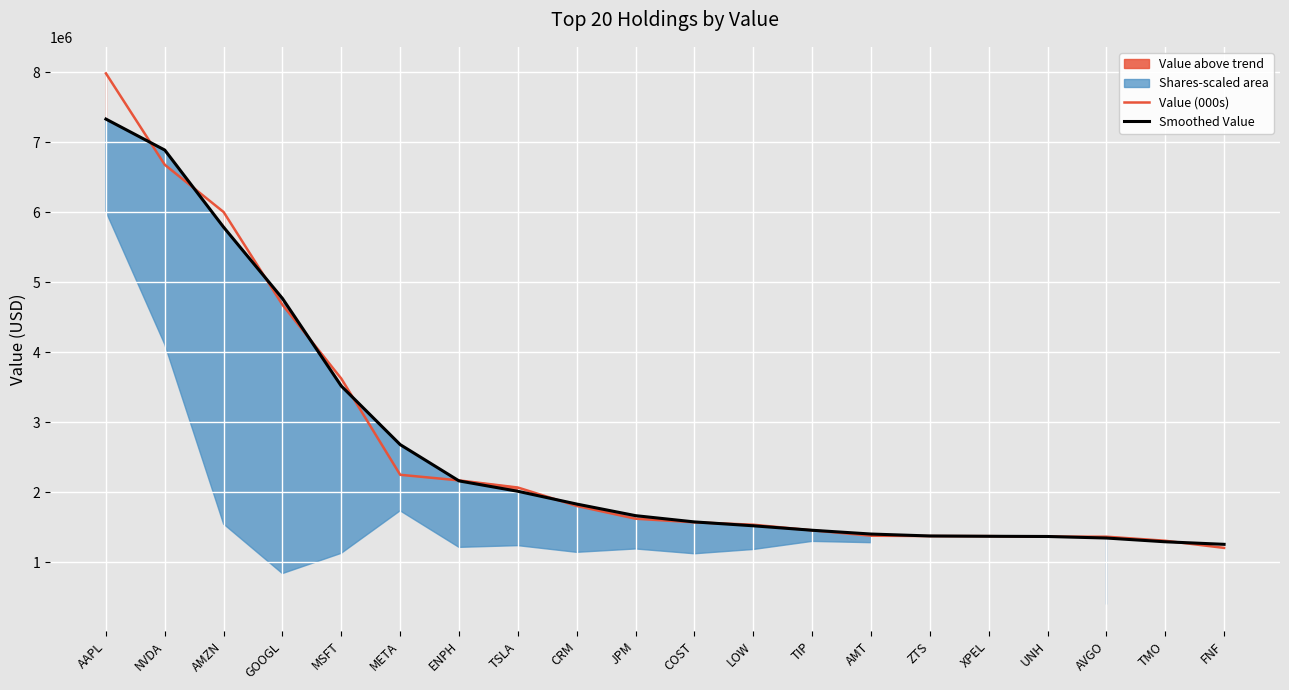

The value of Smoothed Value at JPM is 1667333.3. True or false?

True